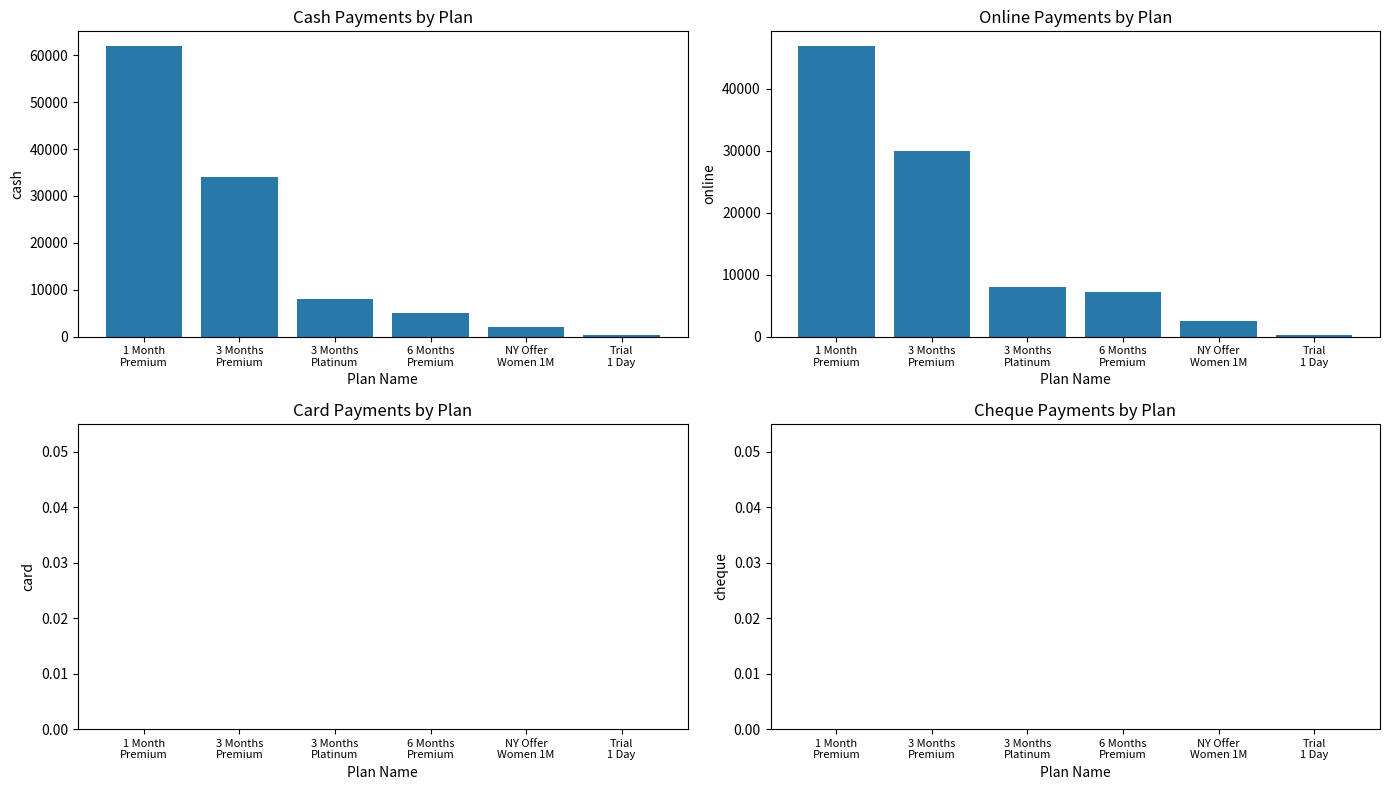

What is the spread (max minus min) of values at NY Offer
Women 1M?

2500